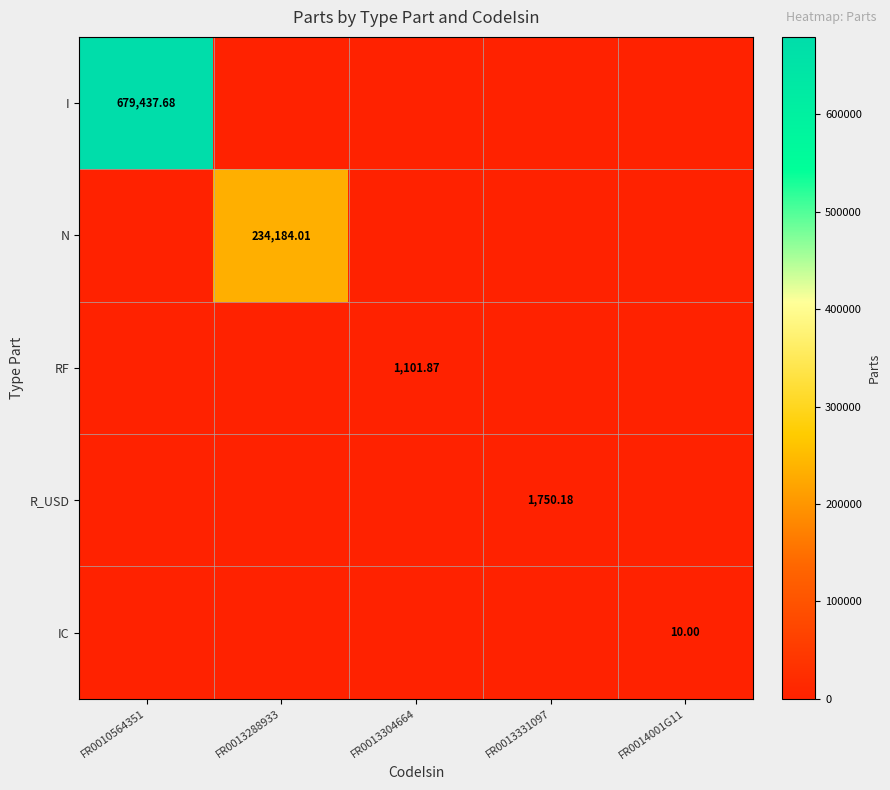

Is it true that IC equals 0.0 at FR0010564351?

True